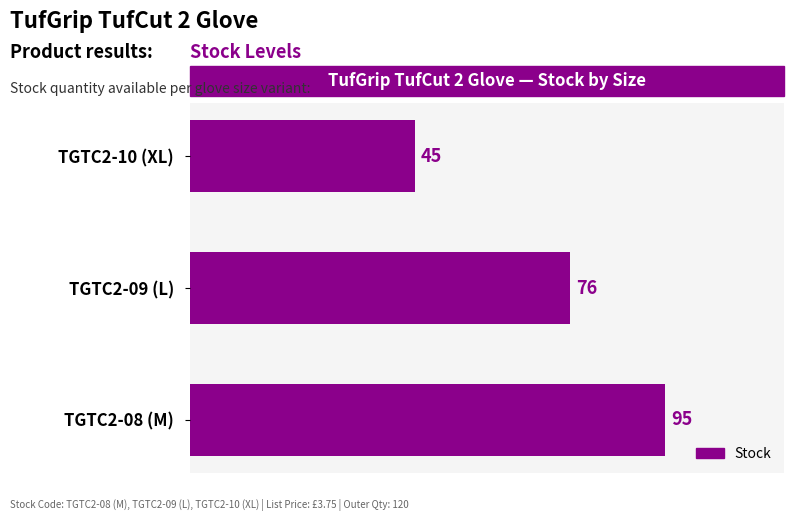

What is the change in value from TGTC2-08 (M) to TGTC2-09 (L)?

-19